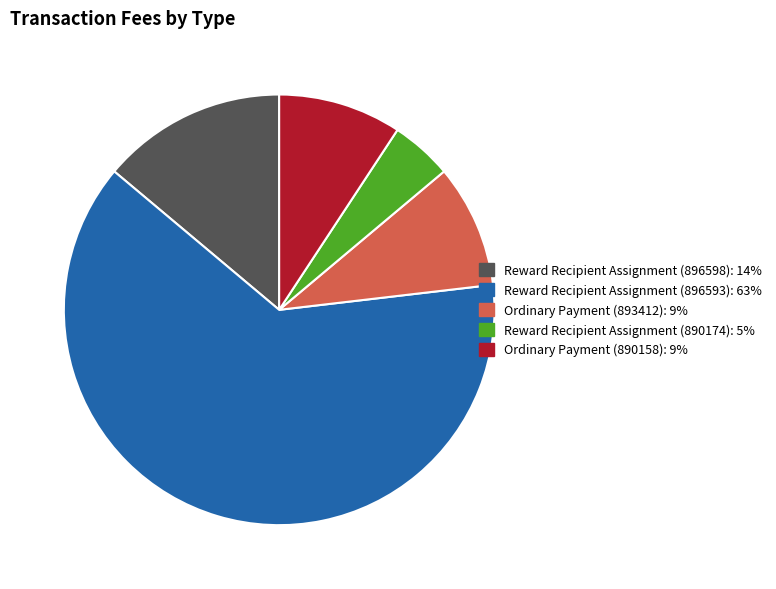

How many segments does this pie chart have?

5